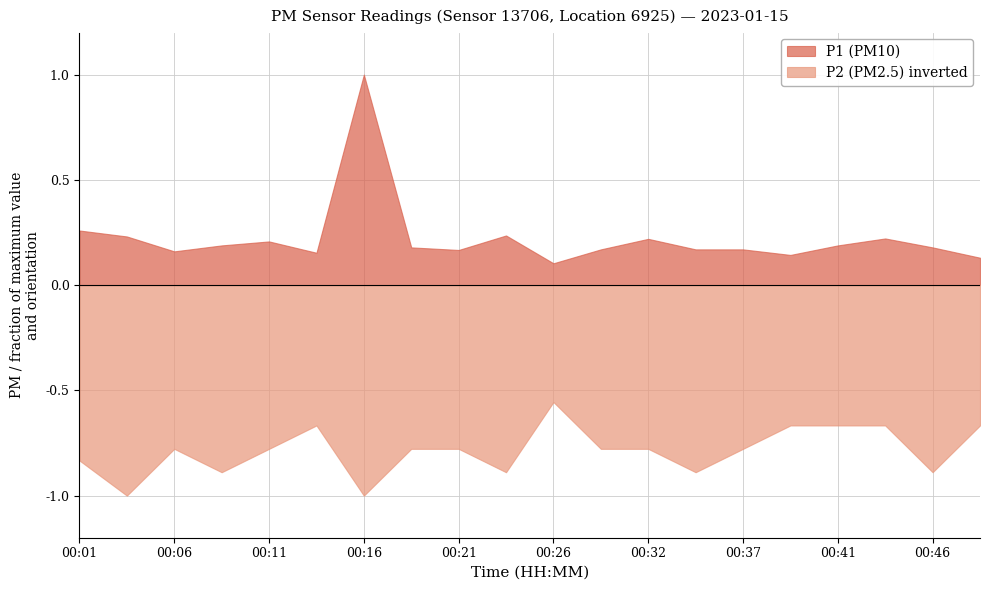

True or false: P2 and P1 cross at least once.

False